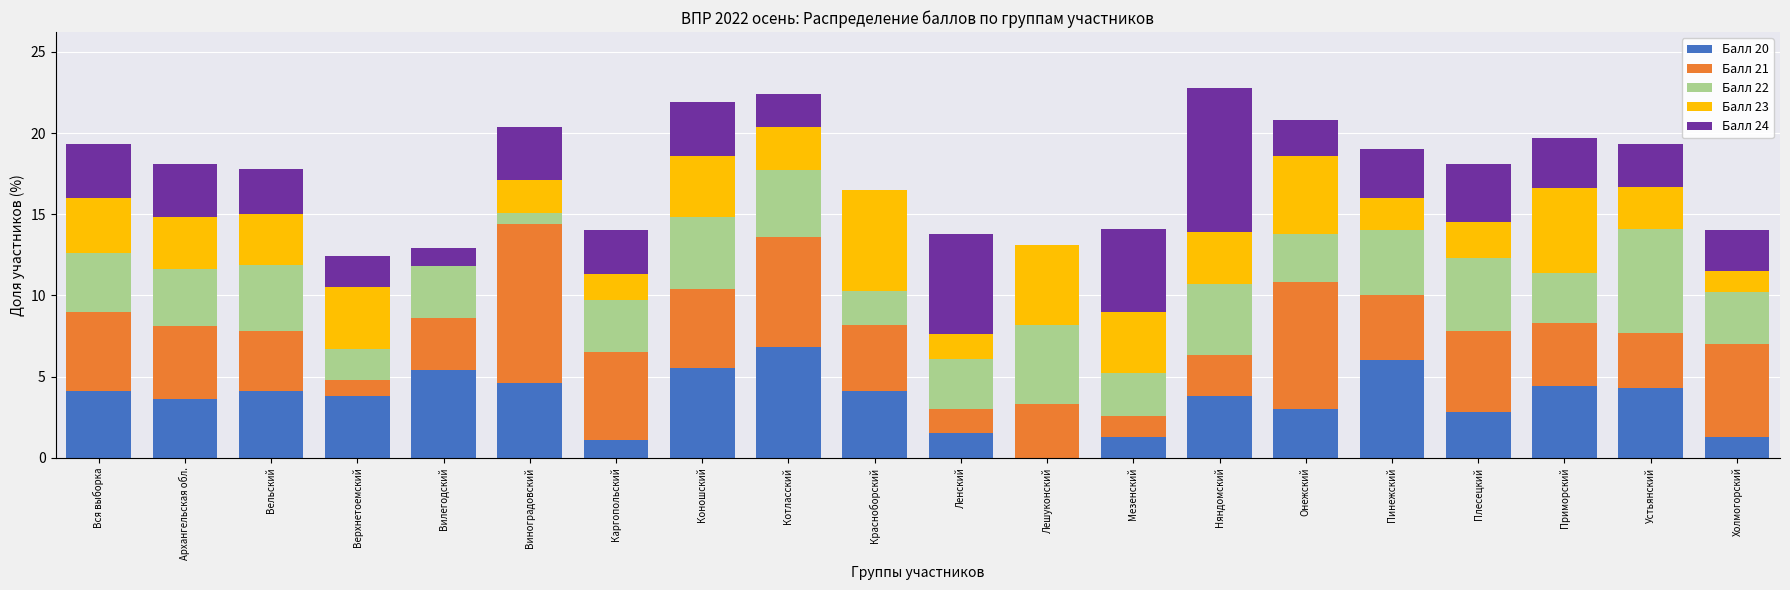

Which category has the highest value in the Балл 20 series?

Котласский